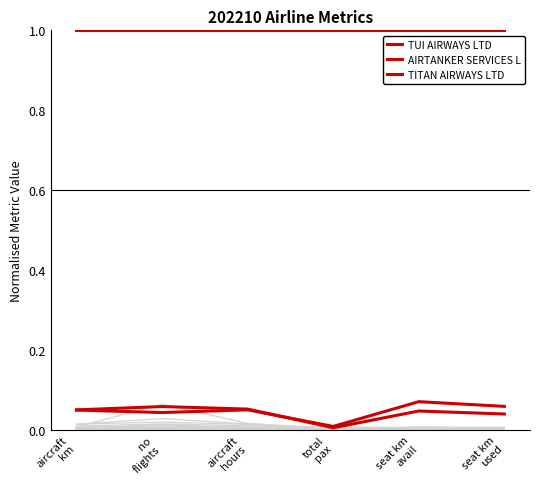

Where is the first local maximum for AIRTANKER SERVICES L?

aircraft
hours